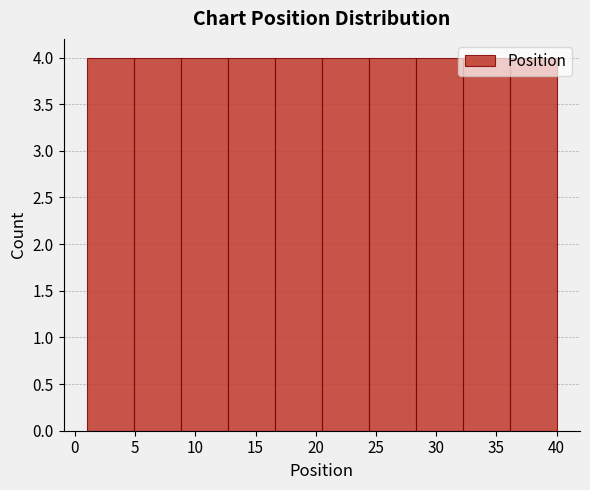

Reading left to right, transcribe this chart: for each bar, give the range it covers on the x-axis and its height. Neither the bar edges nor the heights are printed on the chart, so give them approximately, as read against the axes.

1.0 to 4.9: 4
4.9 to 8.8: 4
8.8 to 12.7: 4
12.7 to 16.6: 4
16.6 to 20.5: 4
20.5 to 24.4: 4
24.4 to 28.3: 4
28.3 to 32.2: 4
32.2 to 36.1: 4
36.1 to 40.0: 4